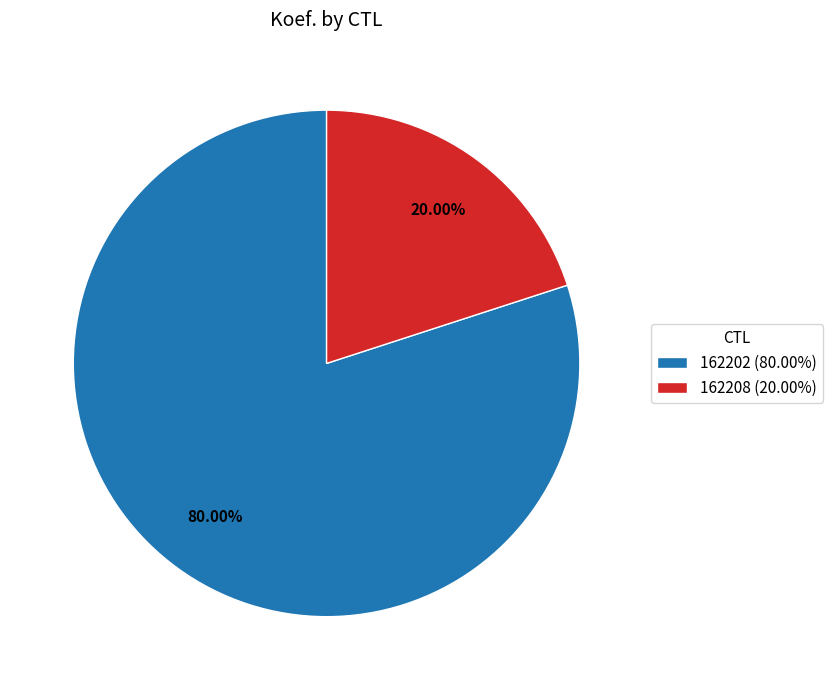

True or false: 162202 accounts for 91% of the total.

False